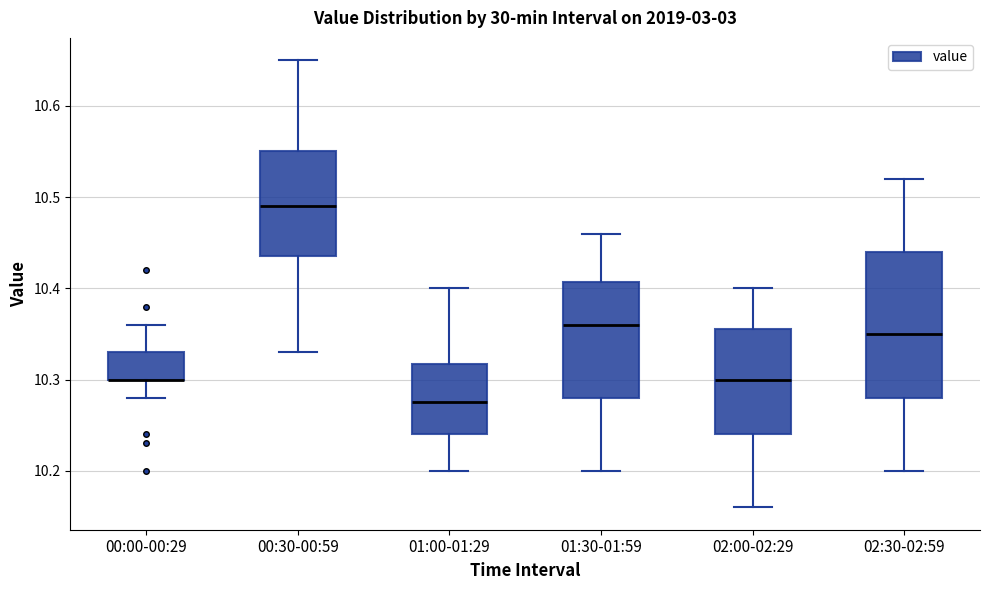

Which box is the tallest, from its lower edge to its upper edge?

02:30-02:59